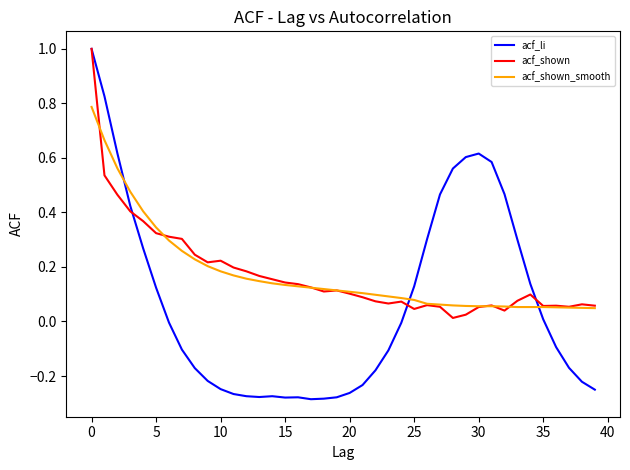

In acf_shown, how many points are lower than both neighbors (excluding endpoints)?

8